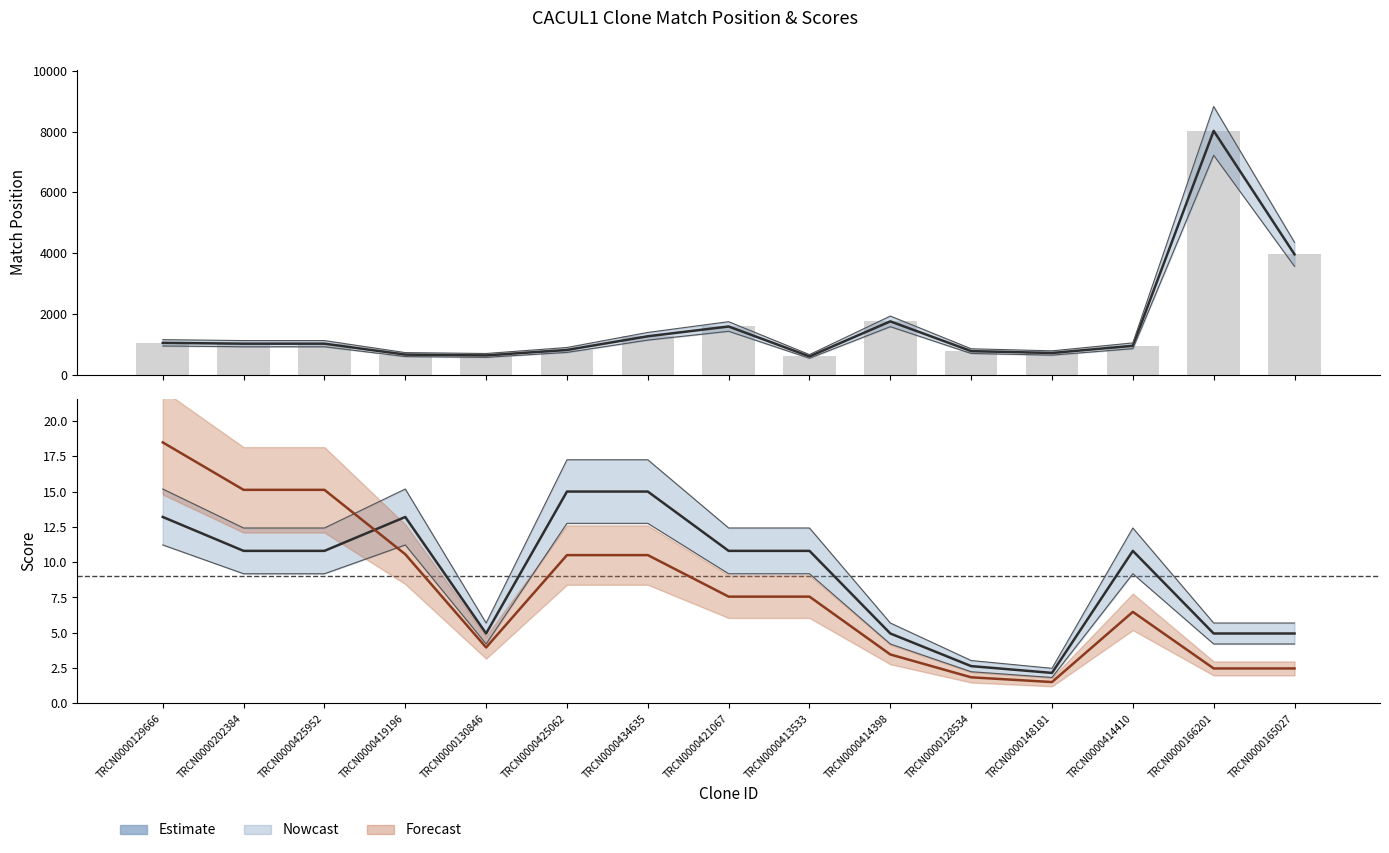

List the series in order of their peak value, highest first.

Match Position, Adjusted Score, Intrinsic Score